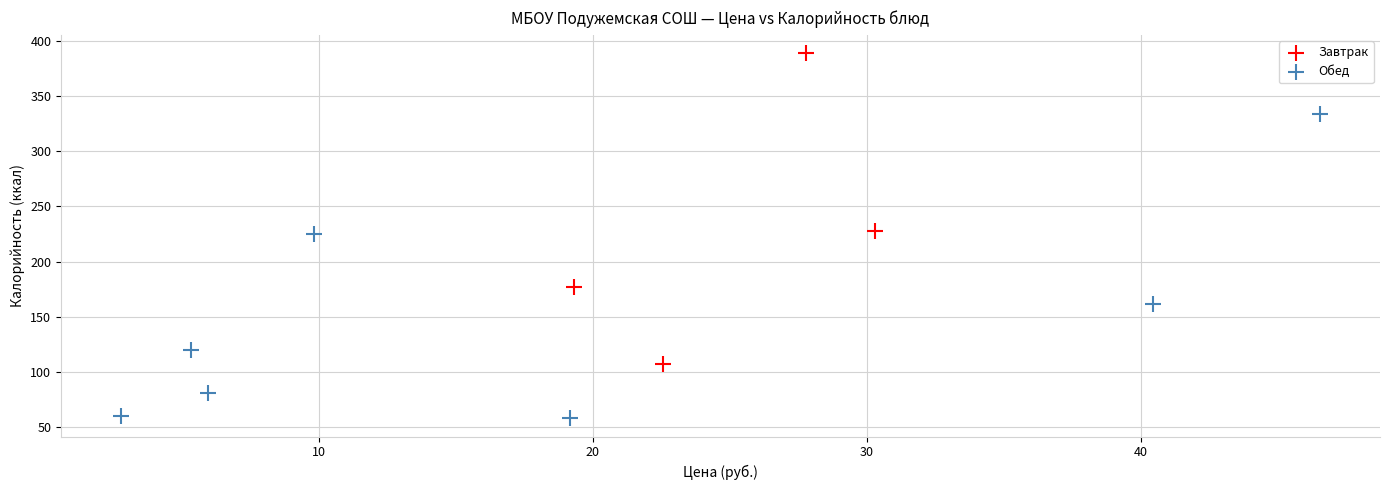

What are all the series names shown in the legend?

Завтрак, Обед